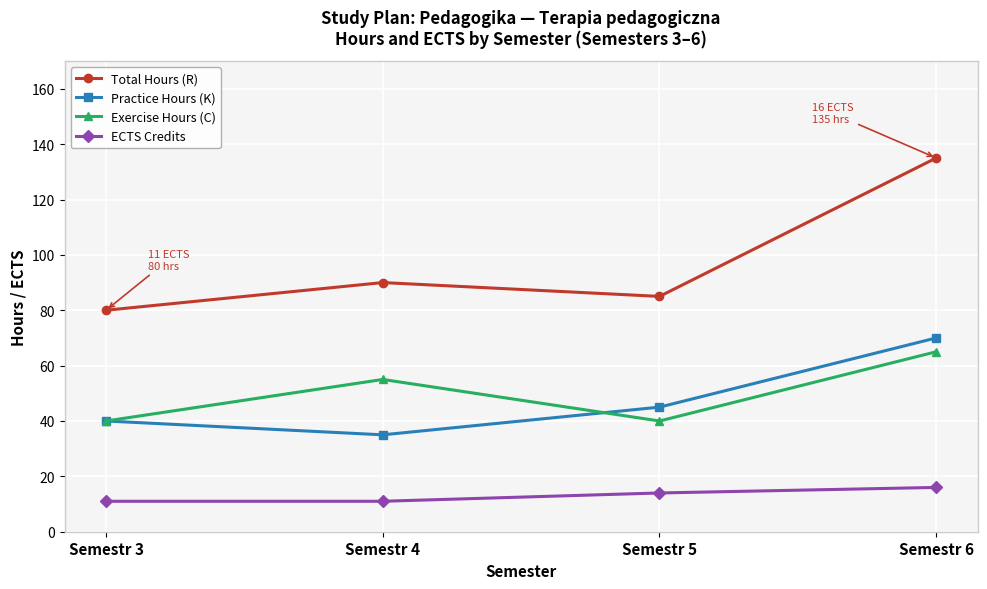

True or false: Practice Hours (K) has more than 0 points higher than both neighbors.

False